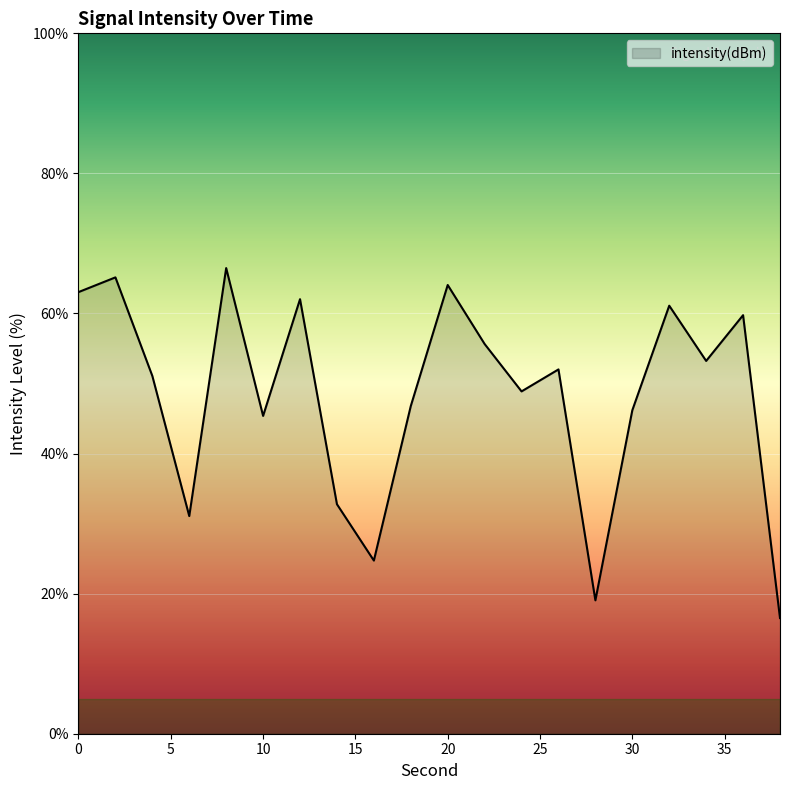

What is the difference between the maximum and minimum values?

50.0